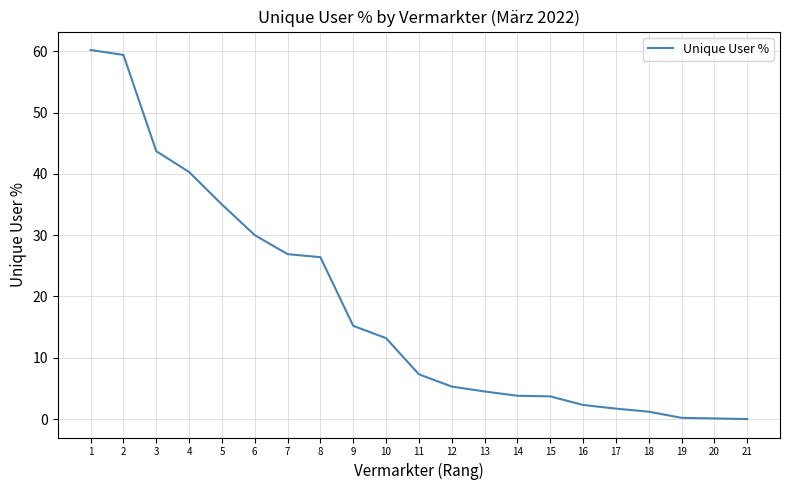

Approximately how many times larger is the value at 9 compared to 16?

6.6